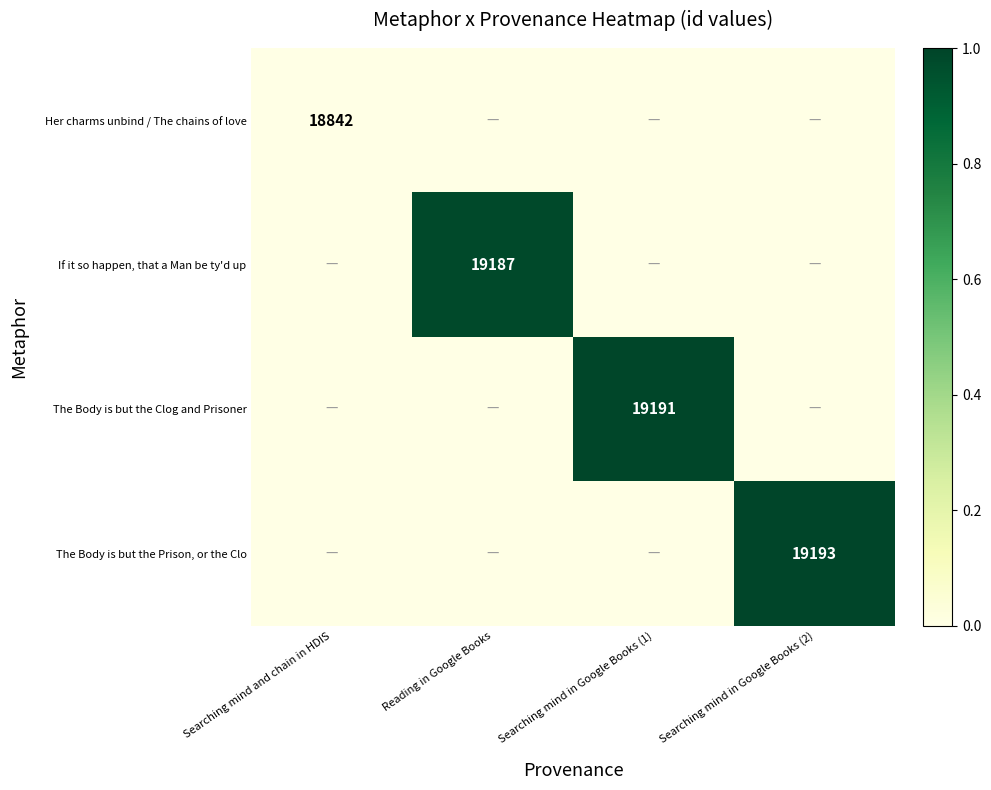

How many values in If it so happen, that a Man be ty'd up are above zero?

1